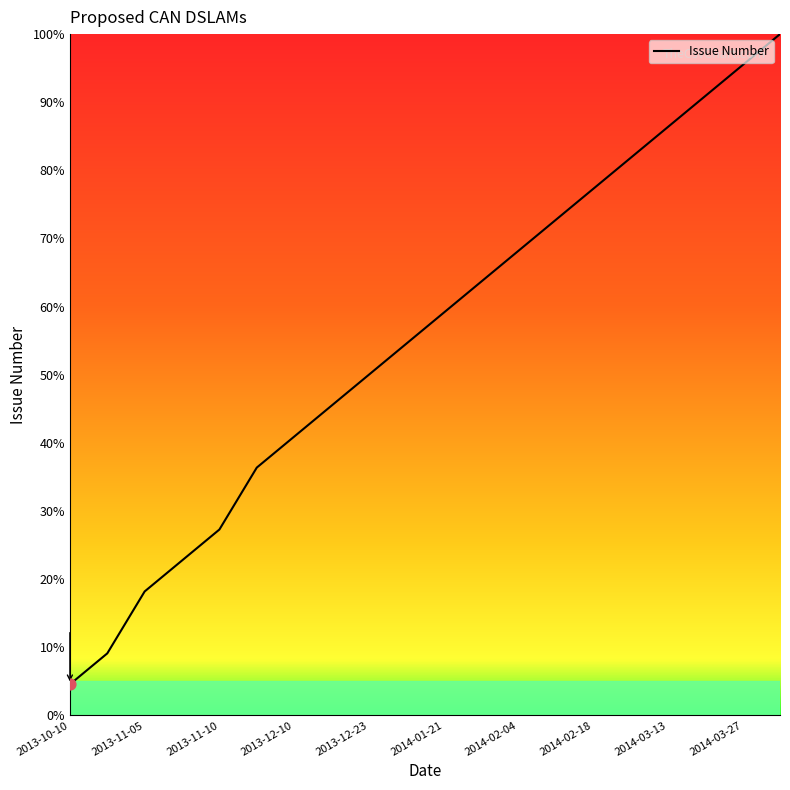

What is the difference between the maximum and minimum values?

95.5